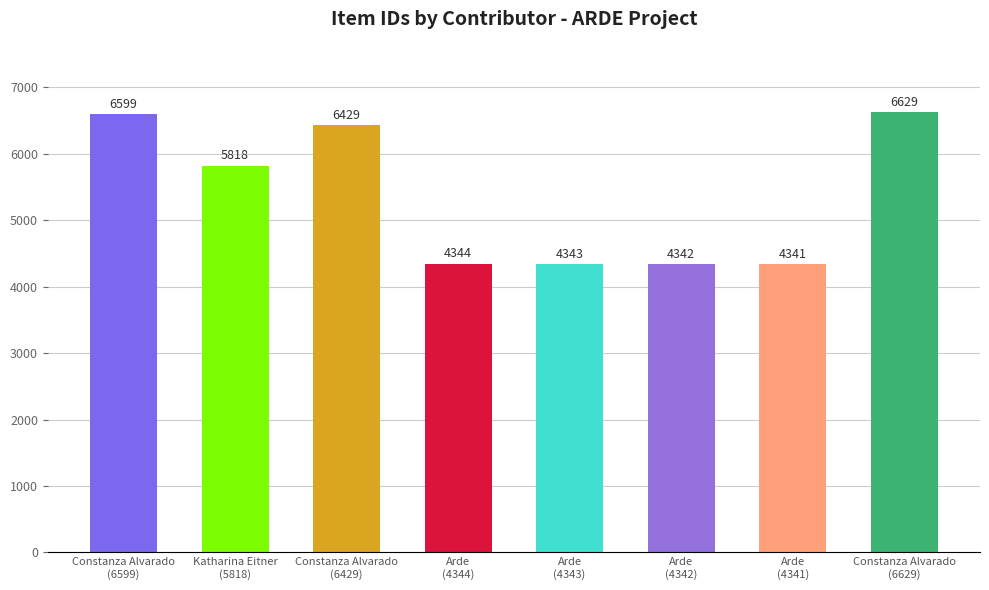

Count the number of categories in the chart.

8